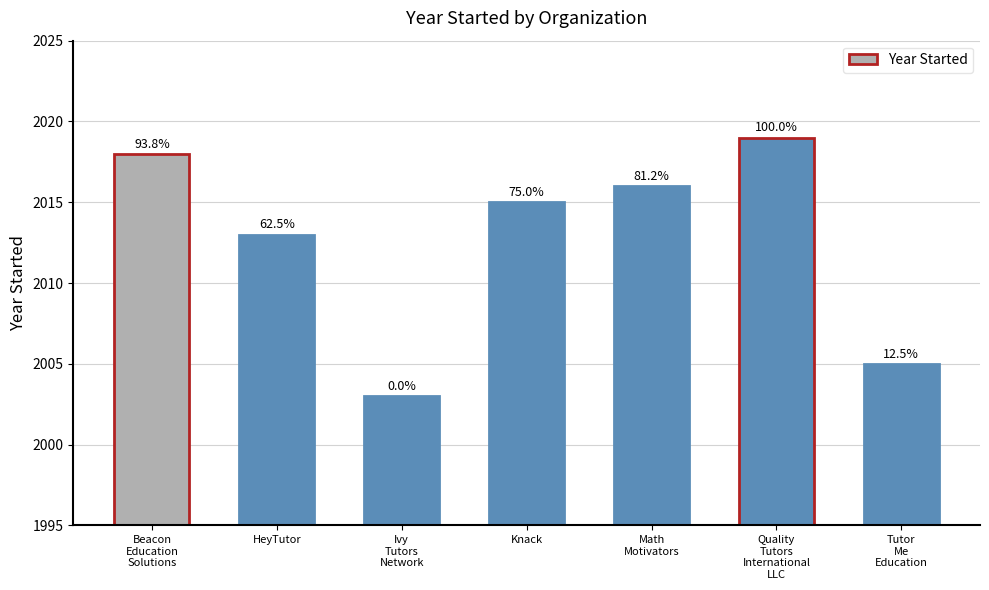

Does the chart contain any negative values?

No